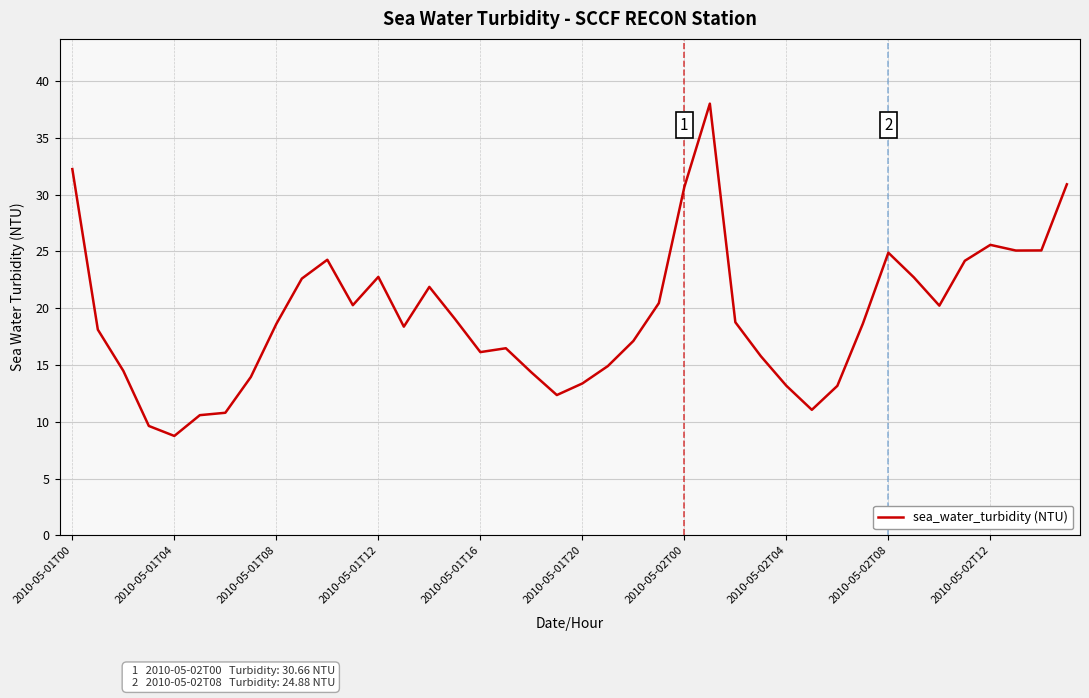

What is the greatest value displayed?

38.0